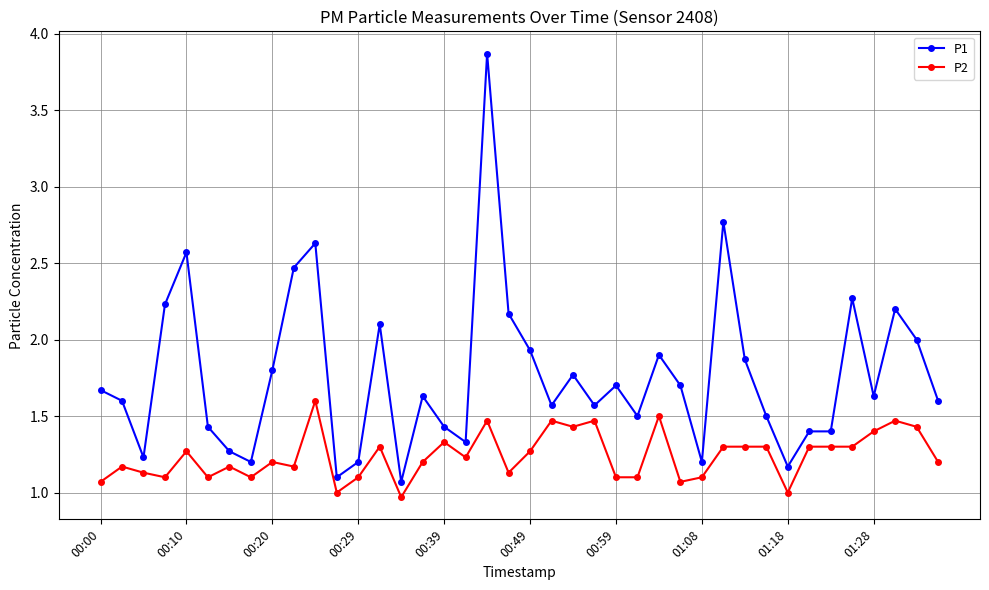

True or false: P1 and P2 cross at least once.

False